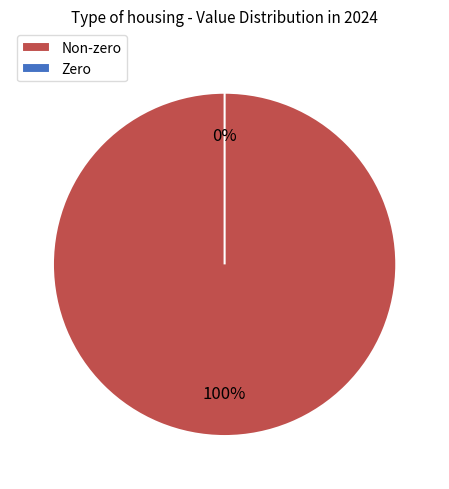

To the nearest percent, what is the difference between the largest and smallest slice percentages?

100%